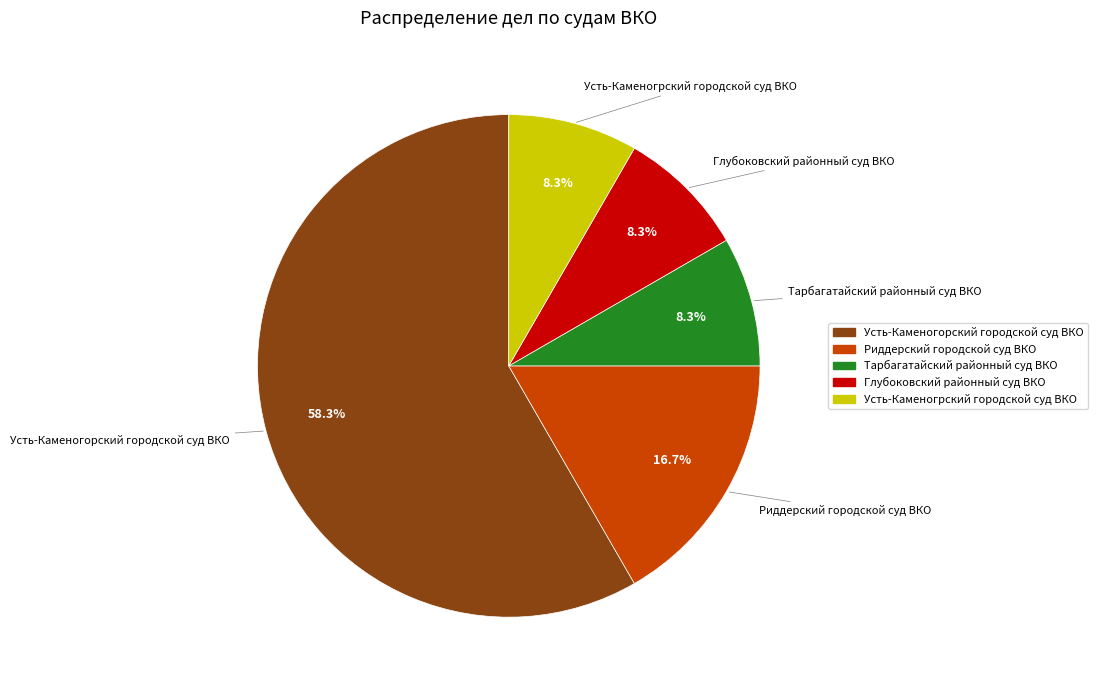

How much of the chart is everything except Усть-Каменогрский городской суд ВКО?

91.7%